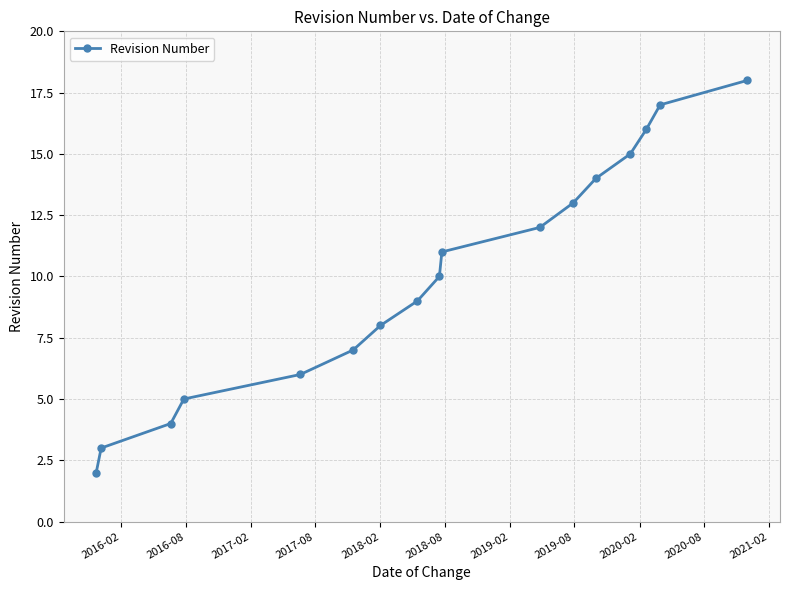

How many values are below 10?

8